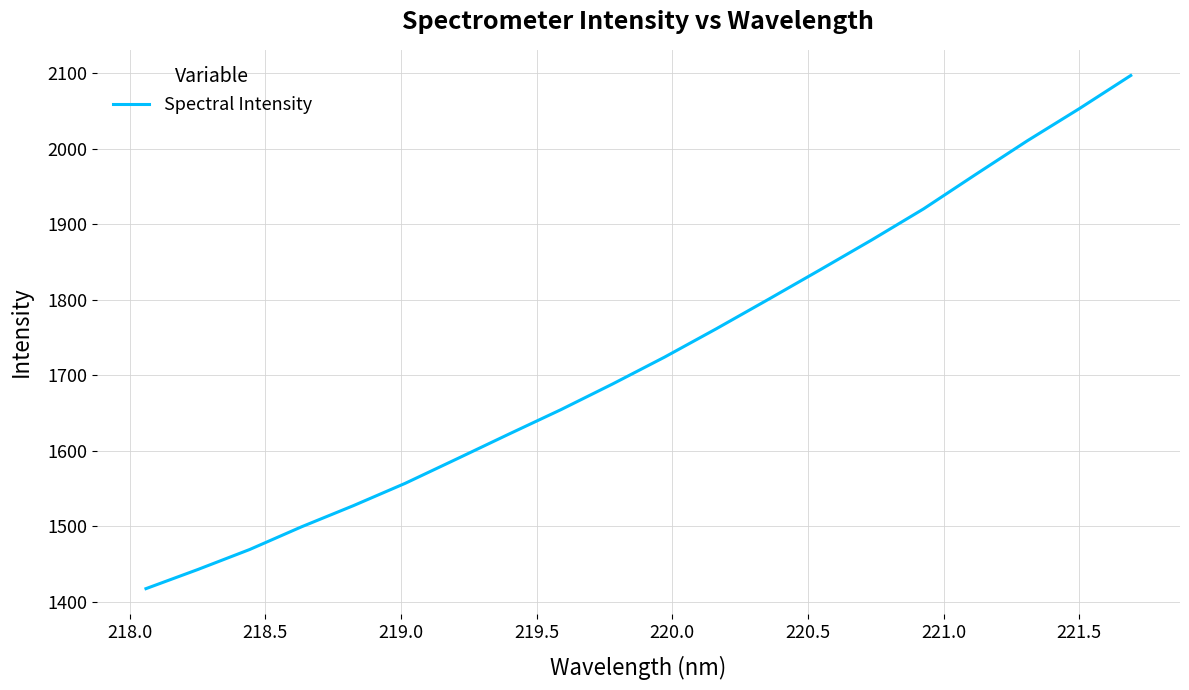

What is the minimum value shown in the chart?

1417.1